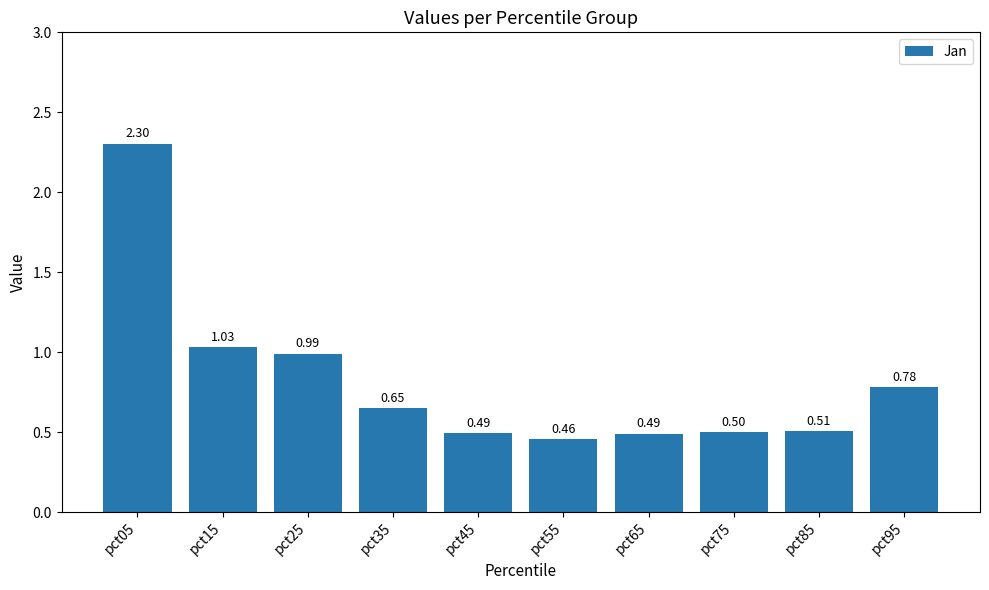

Read the value at pct75.

0.5